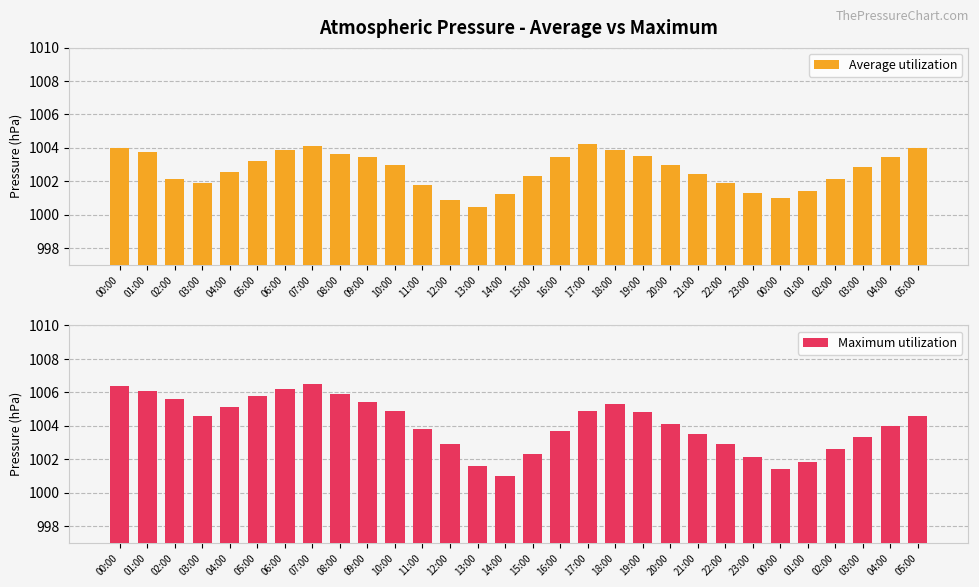

What is the label of the 20th bar from the right?

10:00